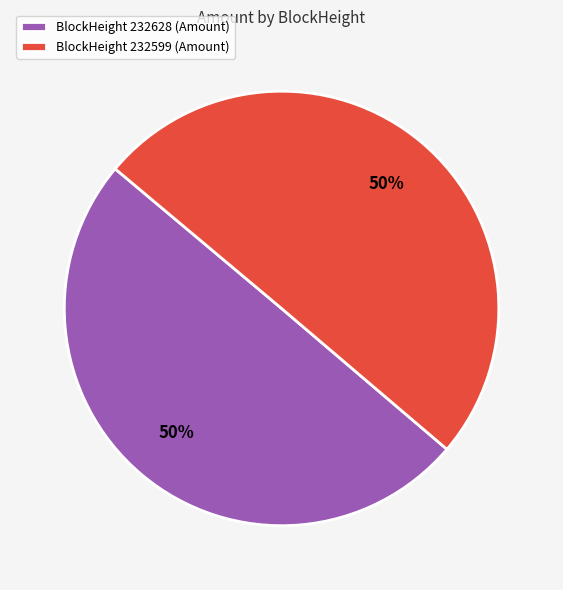

Do BlockHeight 232599 (Amount) and BlockHeight 232628 (Amount) together represent more than half of the pie?

Yes